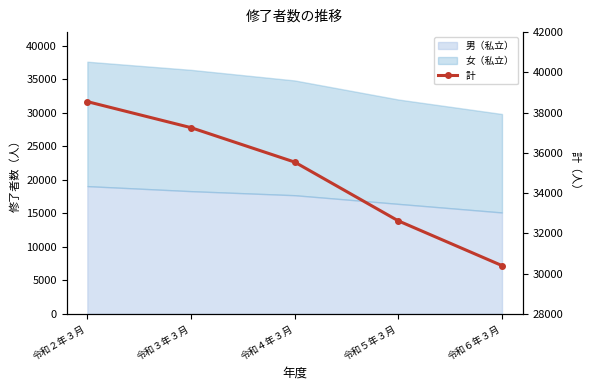

How many values are between 32619 and 37252?

3